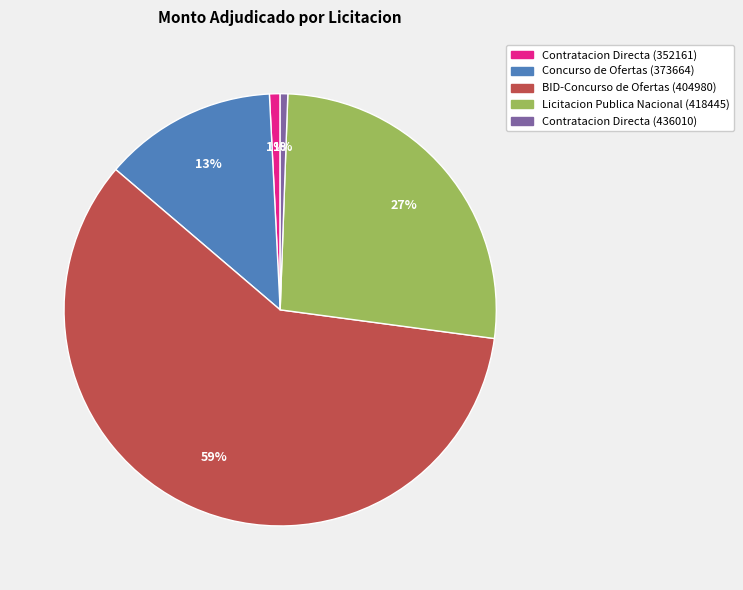

How many slices are in this pie chart?

5